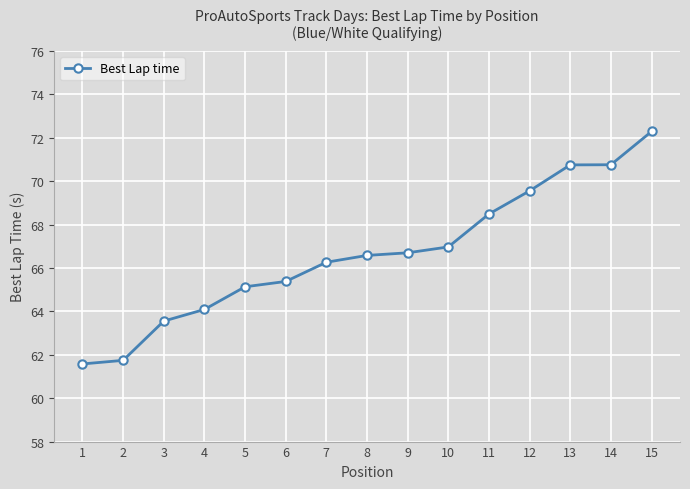

Where does the data first go above 66?

7